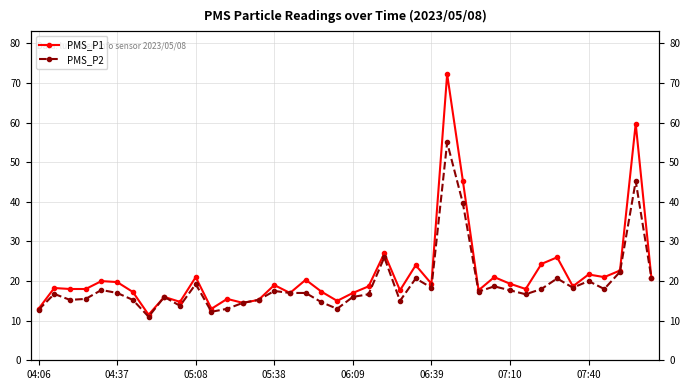

True or false: PMS_P1 has a value of 19.3 at 07:10.

True